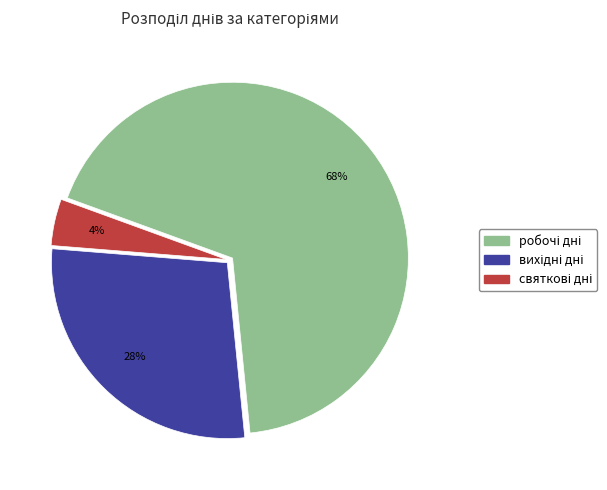

To the nearest percent, what is the difference between the largest and smallest slice percentages?

64%